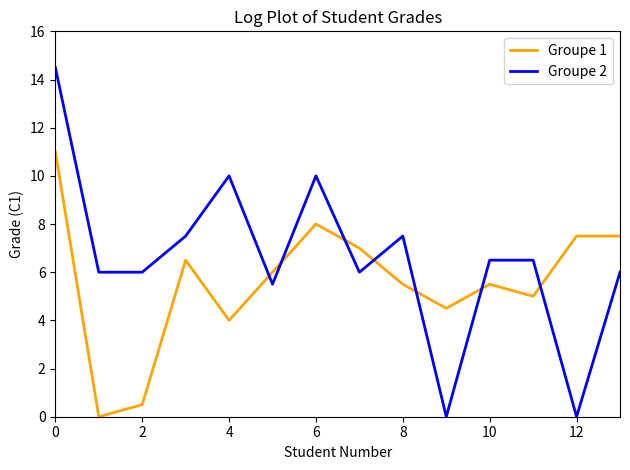

Does the chart display data point markers on the line(s)?

No